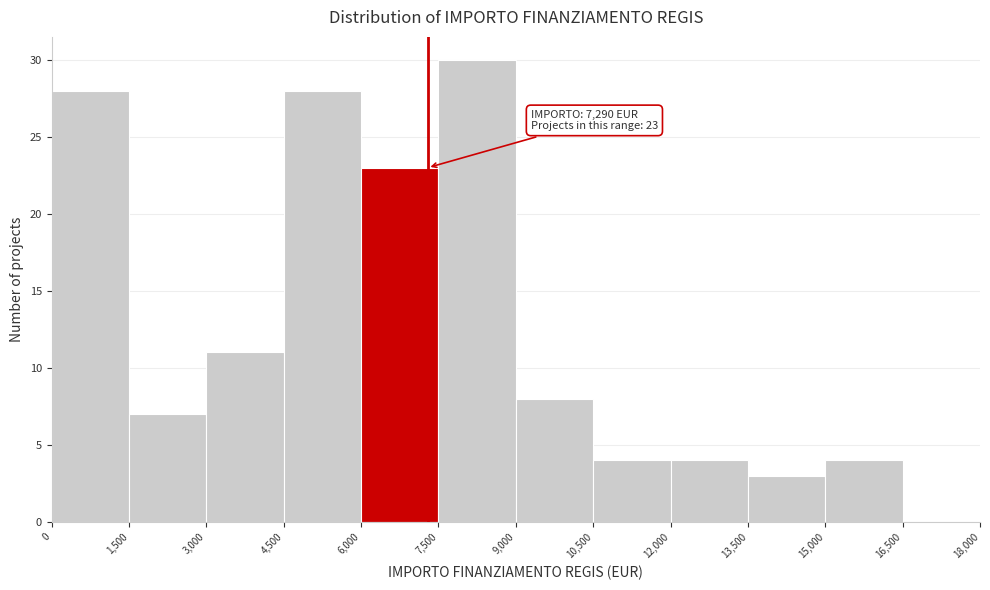

Over which range of the x-axis is the bar tallest?

7,500 to 9,000